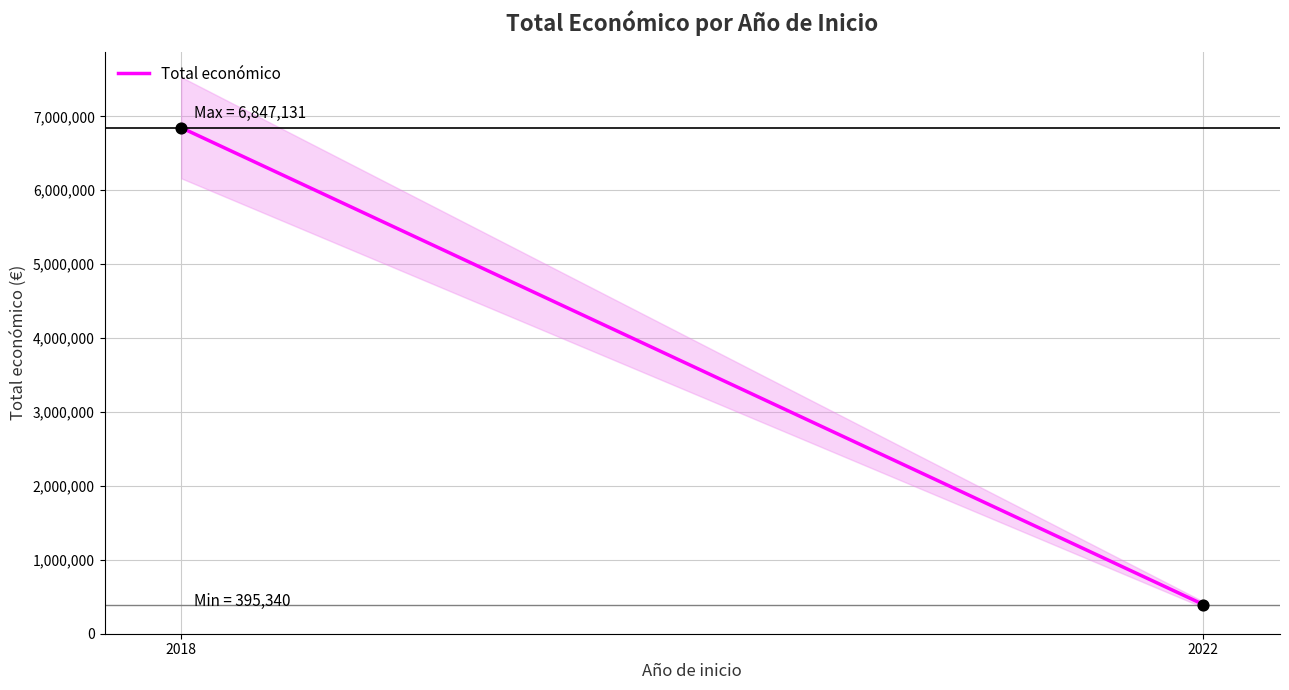

Which has a higher value, 2018 or 2018?

2018